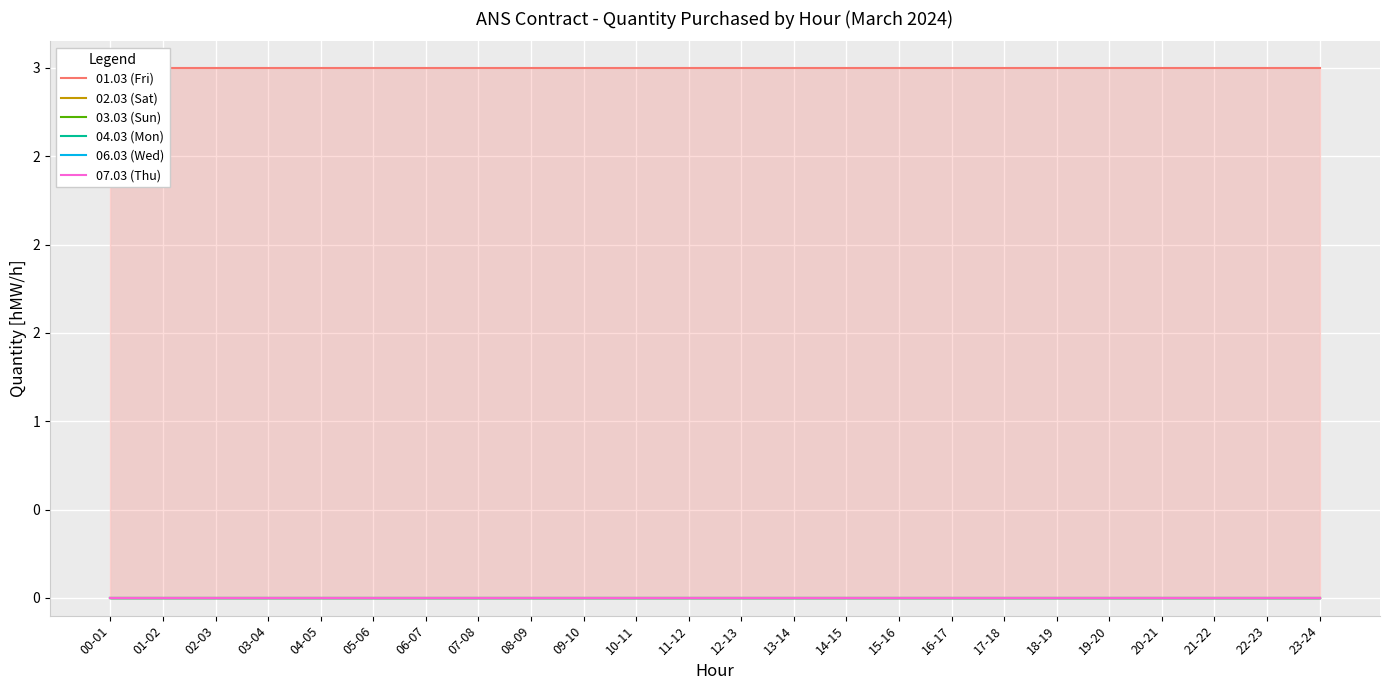

True or false: 04.03 (Mon) and 06.03 (Wed) cross at least once.

False